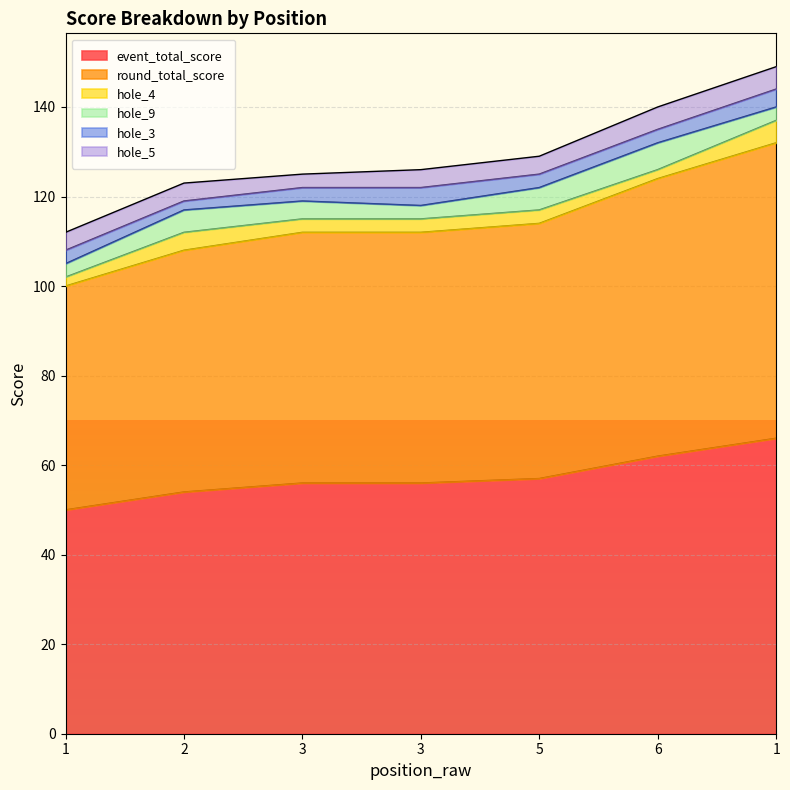

Between 2 and 6, which series saw the biggest shift?

event_total_score